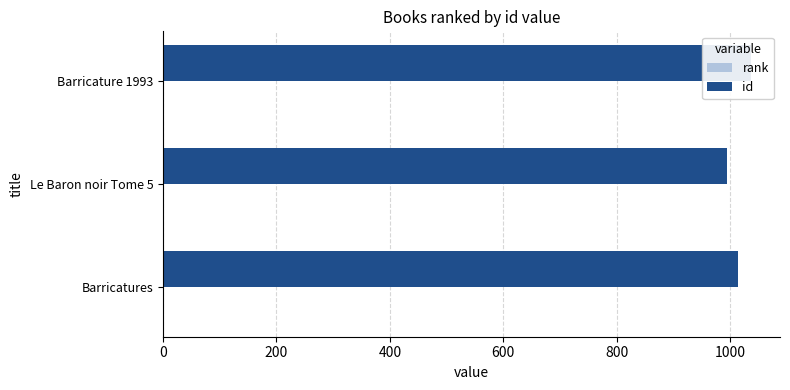

Reading left to right, what are all the values shown in this chart?

rank: 0.3	0.3	0.3
id: 1013.0	994.0	1036.0